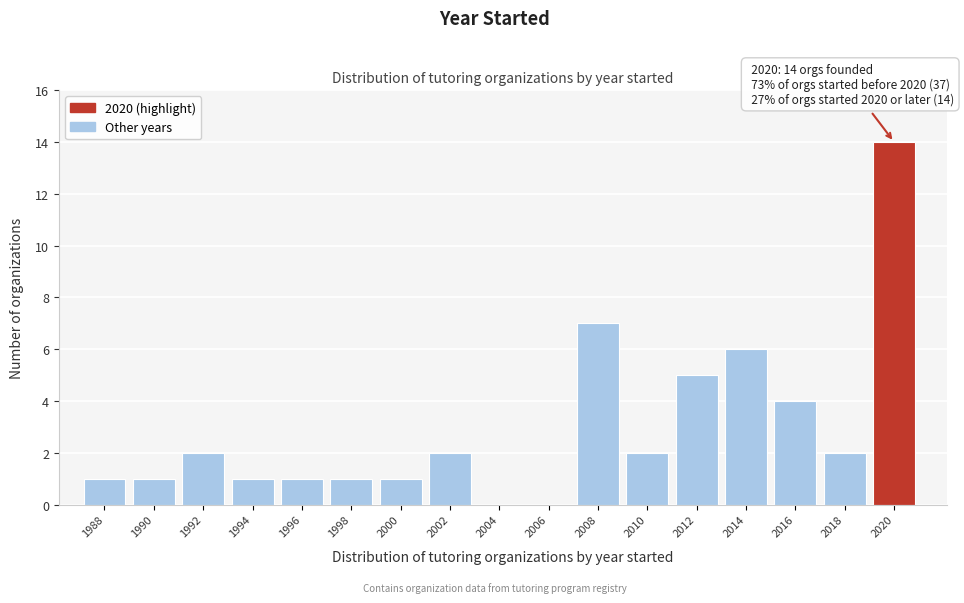

Reading left to right, transcribe all the data shown in this chart.

1988=1	1990=1	1992=2	1994=1	1996=1	1998=1	2000=1	2002=2	2004=0	2006=0	2008=7	2010=2	2012=5	2014=6	2016=4	2018=2	2020=14